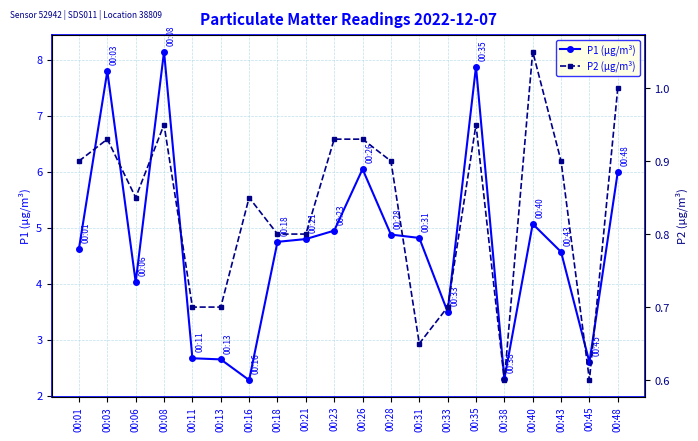

Is the value of P2 (µg/m³) at 00:23 greater than the value of P1 (µg/m³) at 00:13?

No